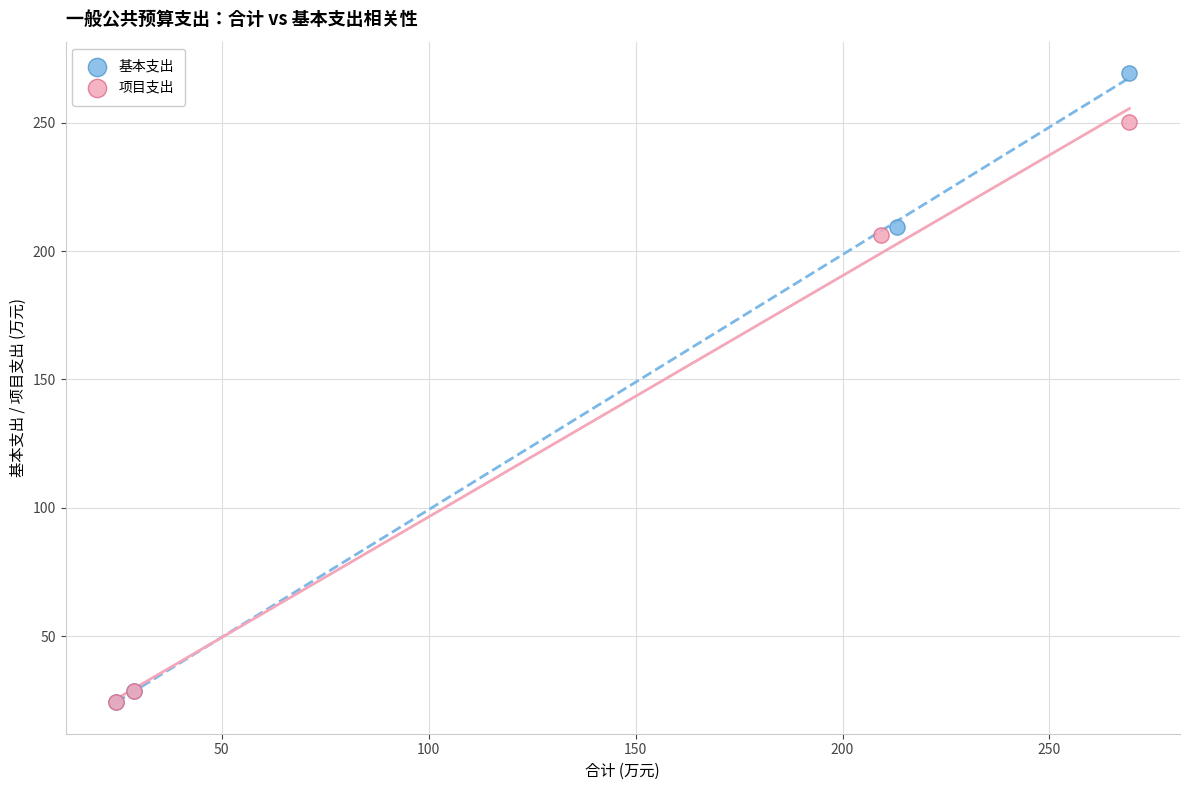

Which series reaches the maximum Y coordinate?

基本支出